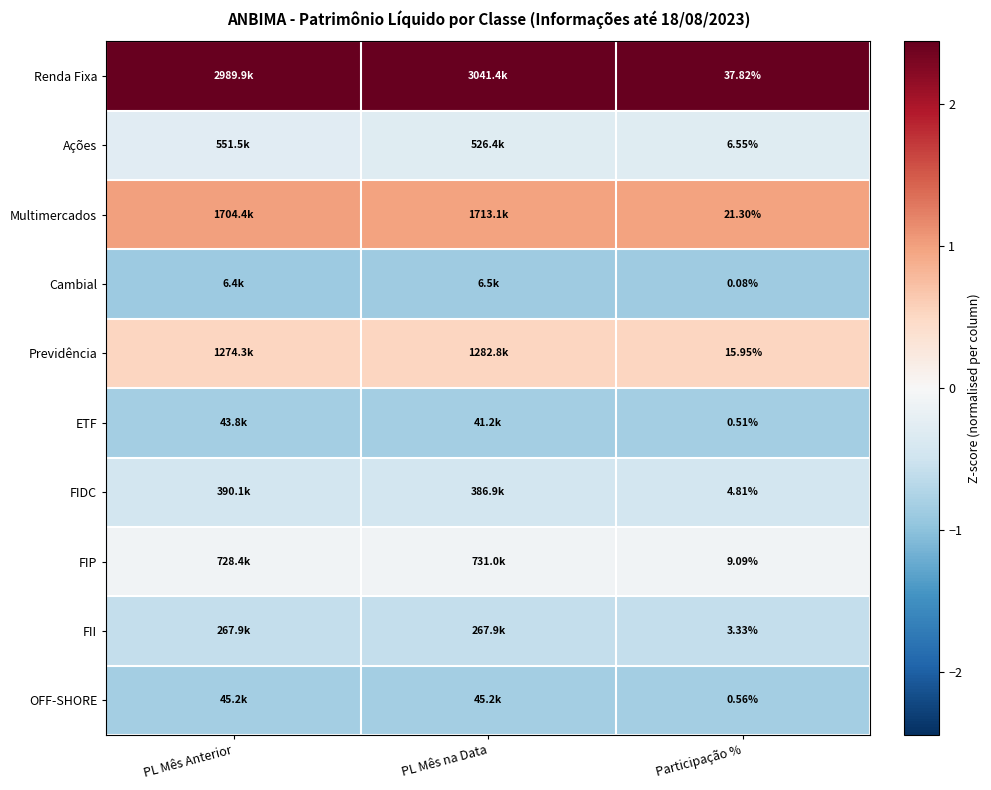

The FIP series shows -0.1 at Participação %. True or false?

False